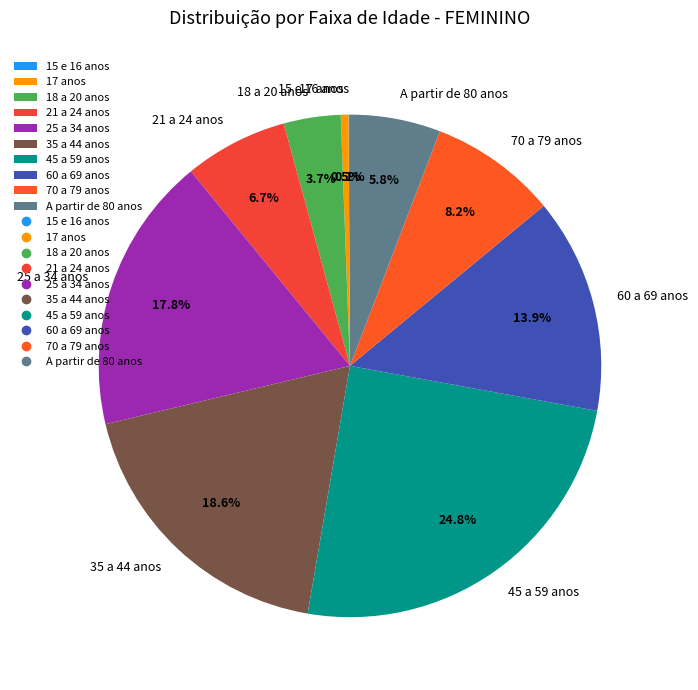

Is the sum of A partir de 80 anos and 70 a 79 anos greater than half?

No